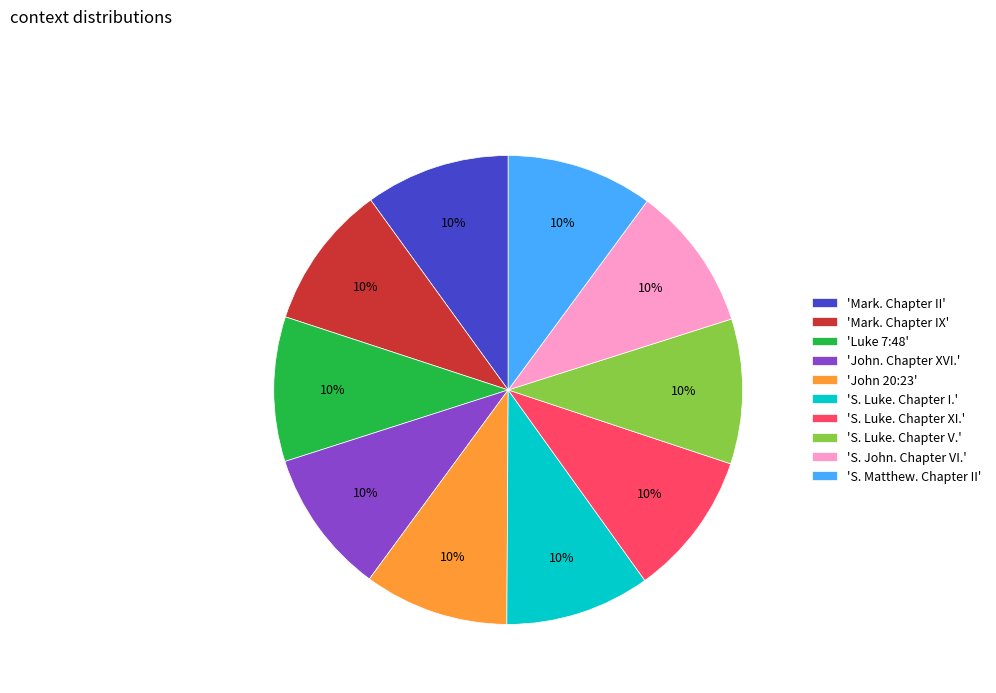

How many slices are in this pie chart?

10